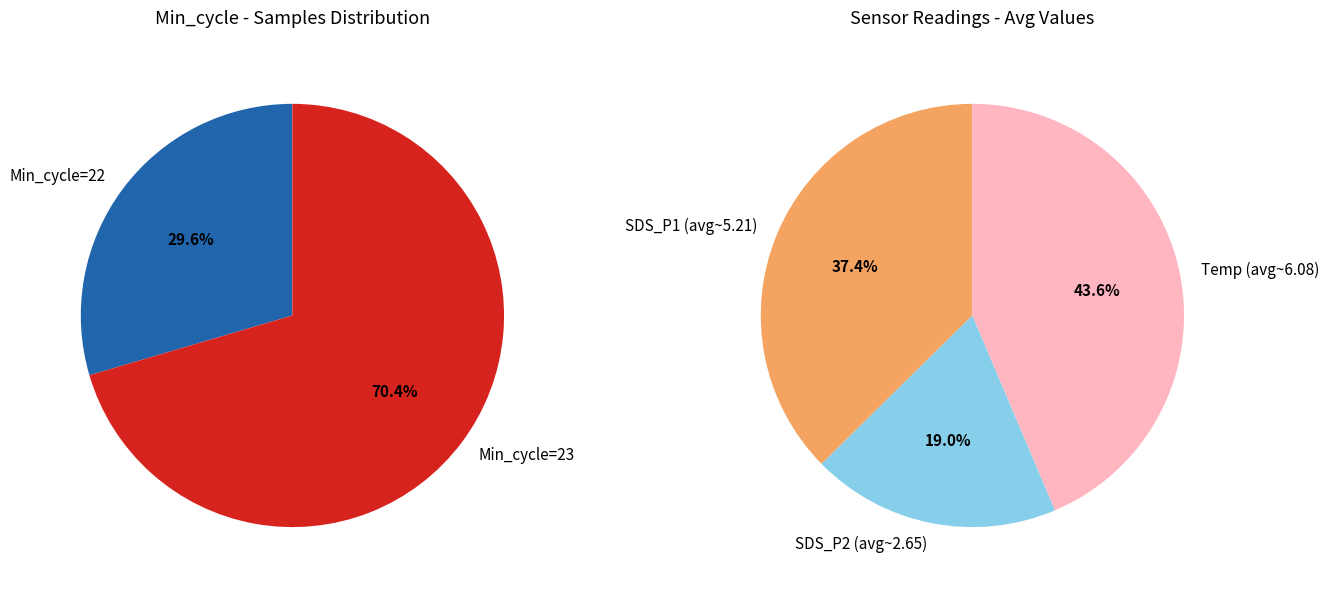

Approximately how many times larger is the value at SDS_P2 compared to SDS_P1?

0.5